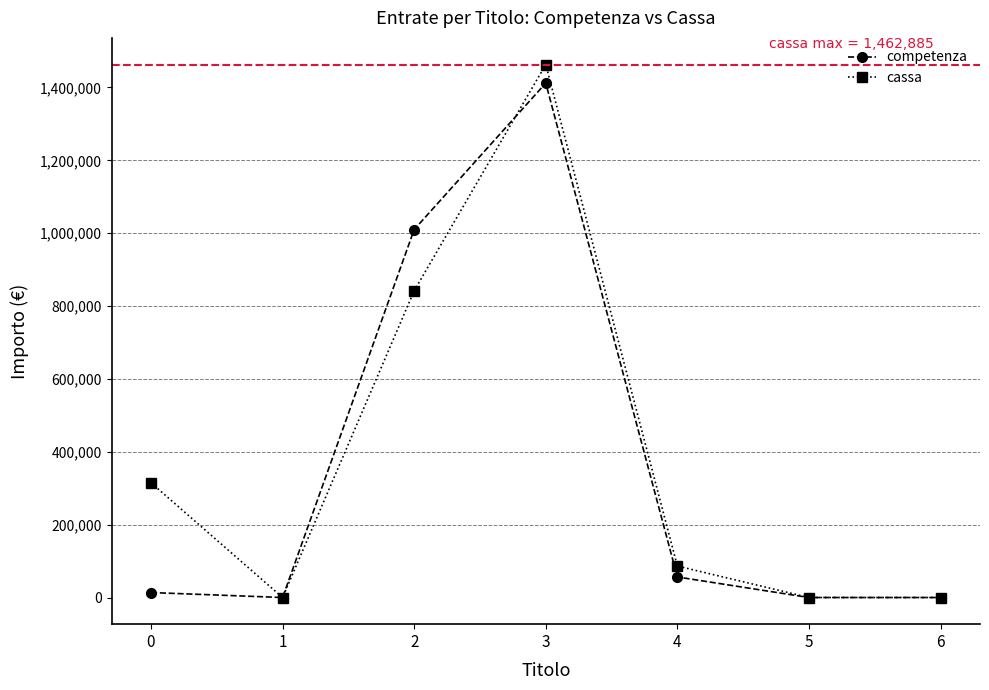

What is the value of the cassa point at the 1st from the left?

314964.8